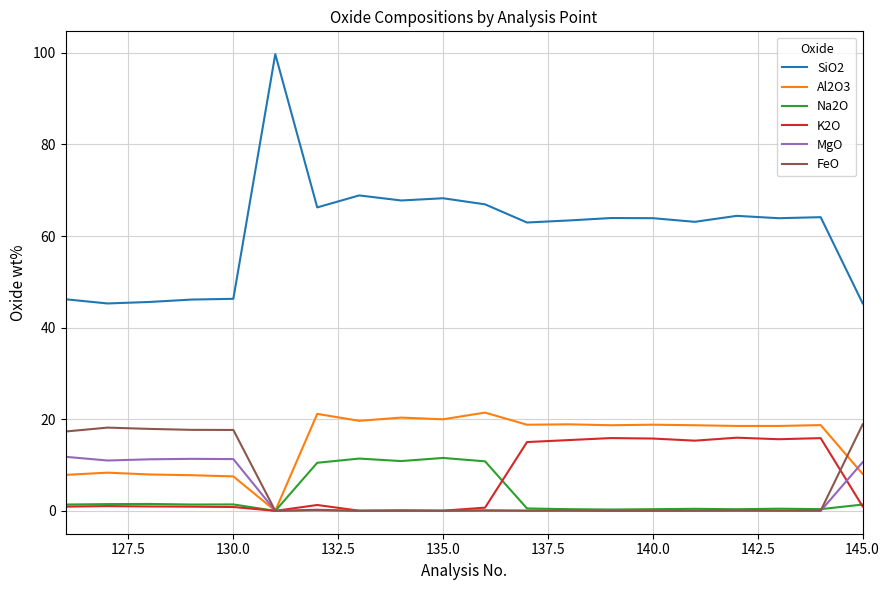

True or false: Na2O and SiO2 intersect in this chart.

False